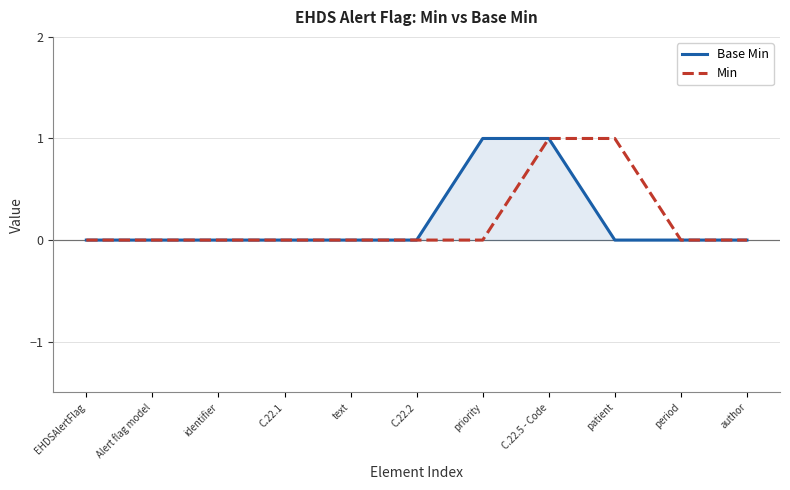

Is it true that Base Min equals 1 at author?

False